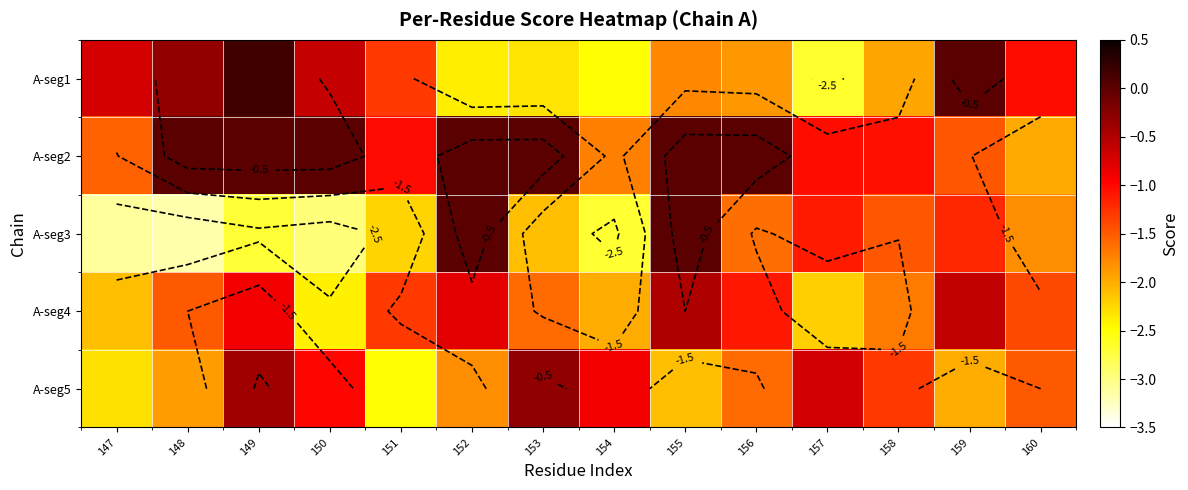

Rank the series at 153 from highest to lowest value.

A-seg2, A-seg5, A-seg4, A-seg3, A-seg1